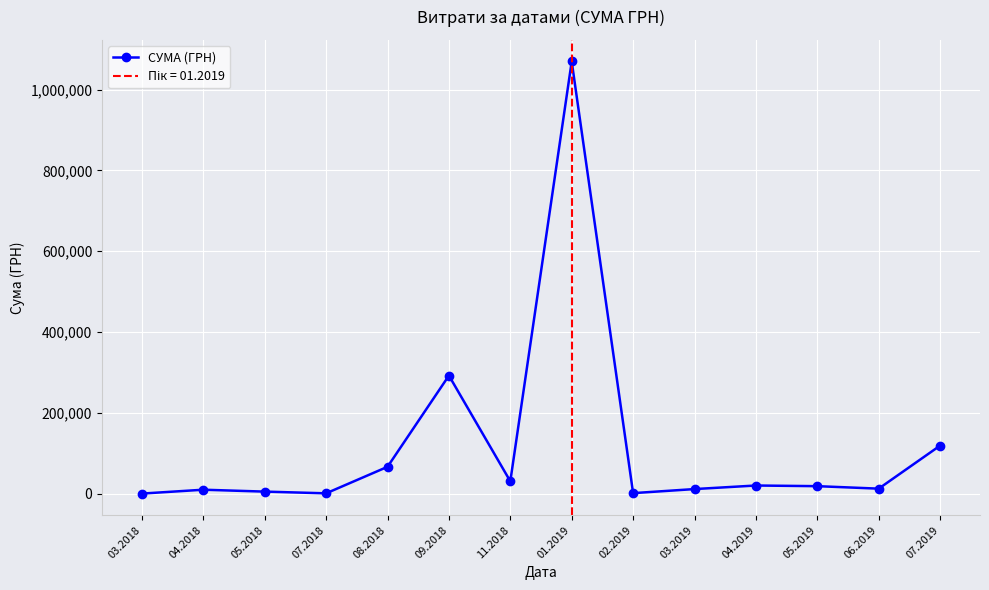

What is the minimum value shown in the chart?

578.0